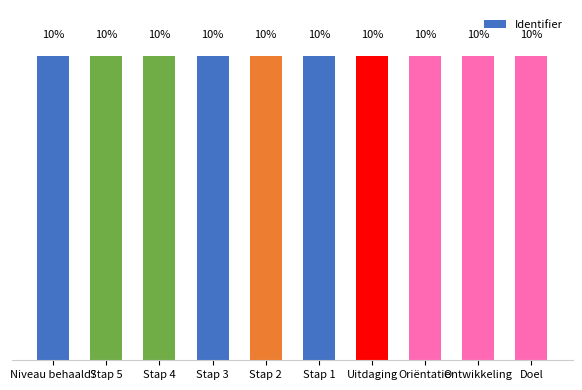

What is the label of the 6th bar from the left?

Stap 1